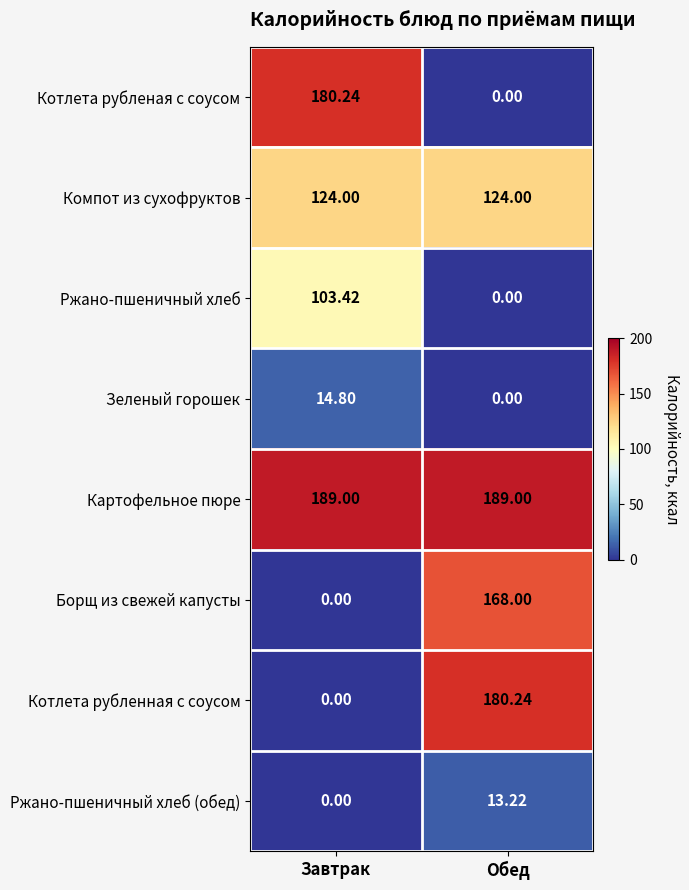

At how many categories does at least one series exceed 99?

2